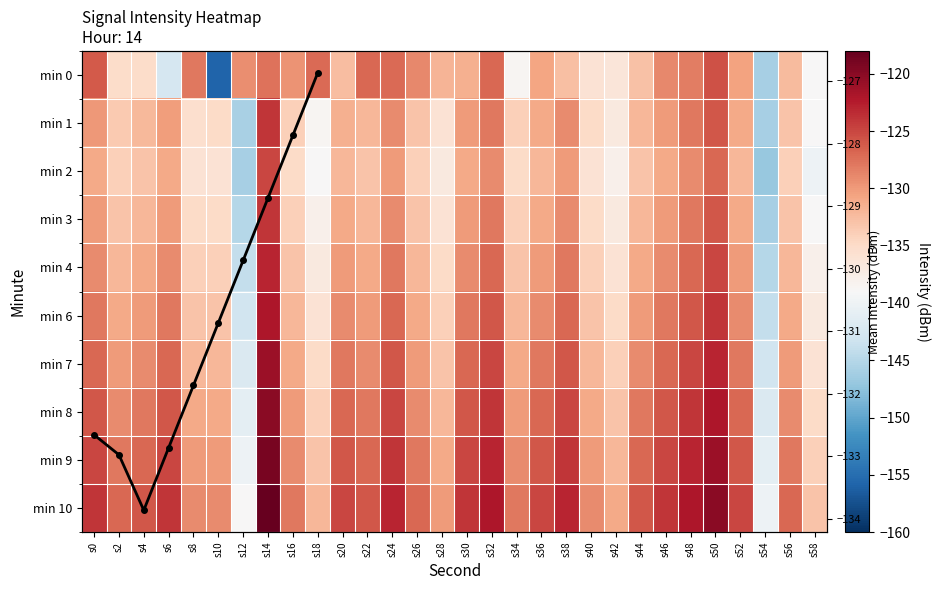

The value of 7 at s12 is -142.0. True or false?

True